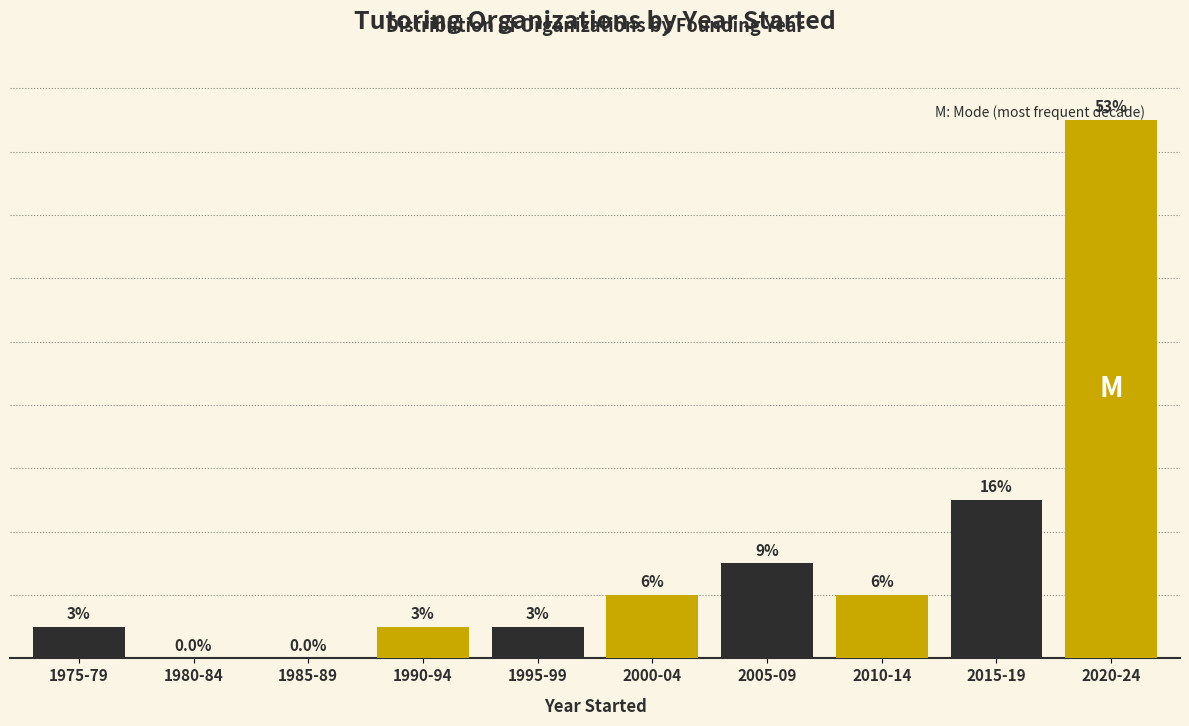

Which has a higher value, 2000-04 or 1985-89?

2000-04